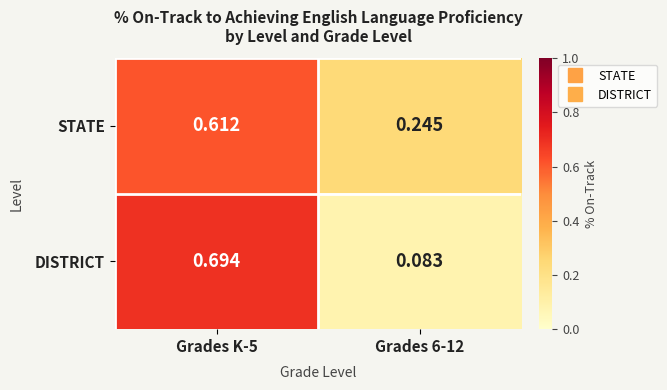

Is the value of STATE at Grades K-5 greater than the value of DISTRICT at Grades K-5?

No